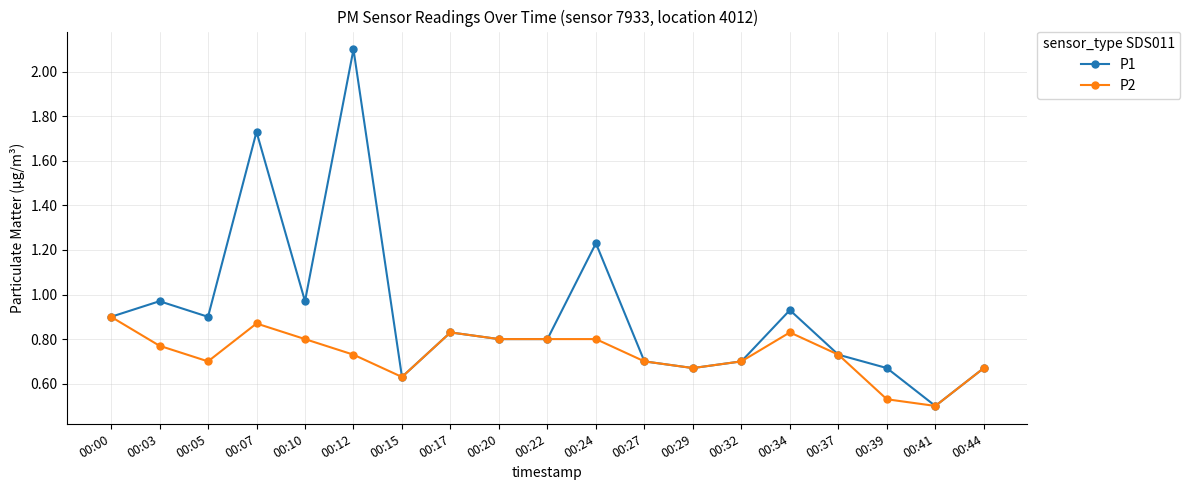

True or false: P1 has a value of 0.7 at 00:44.

True